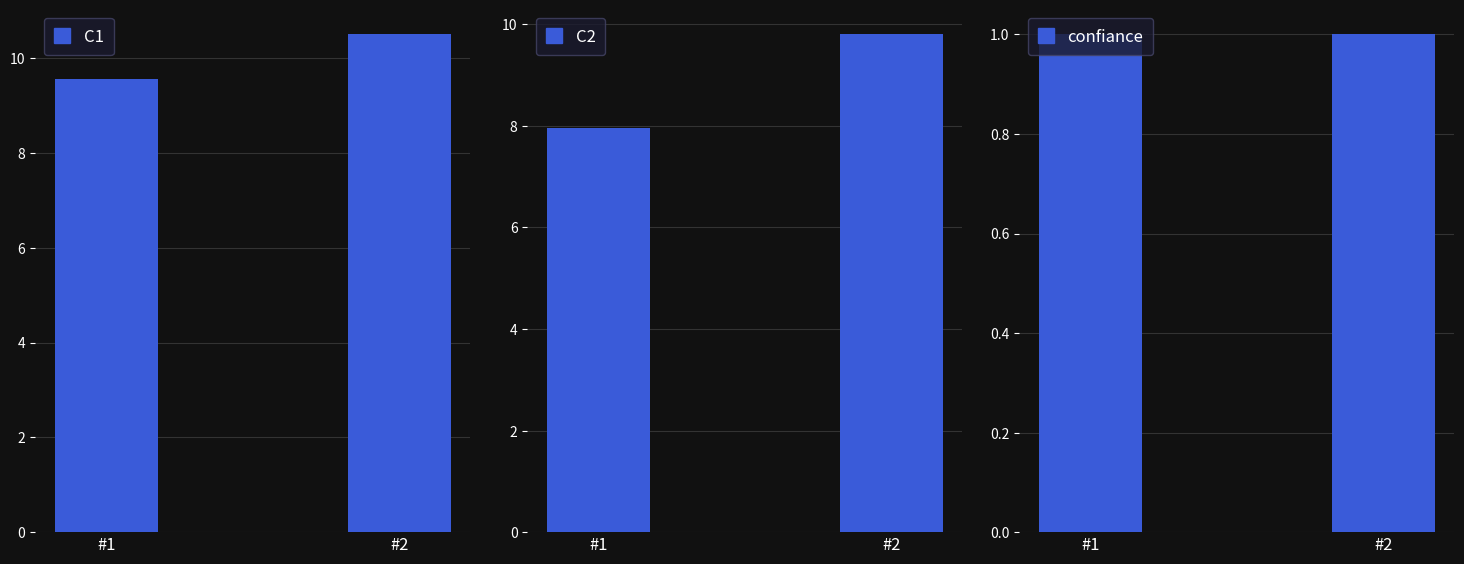

The value of C2 at #2 is 9.8. True or false?

True